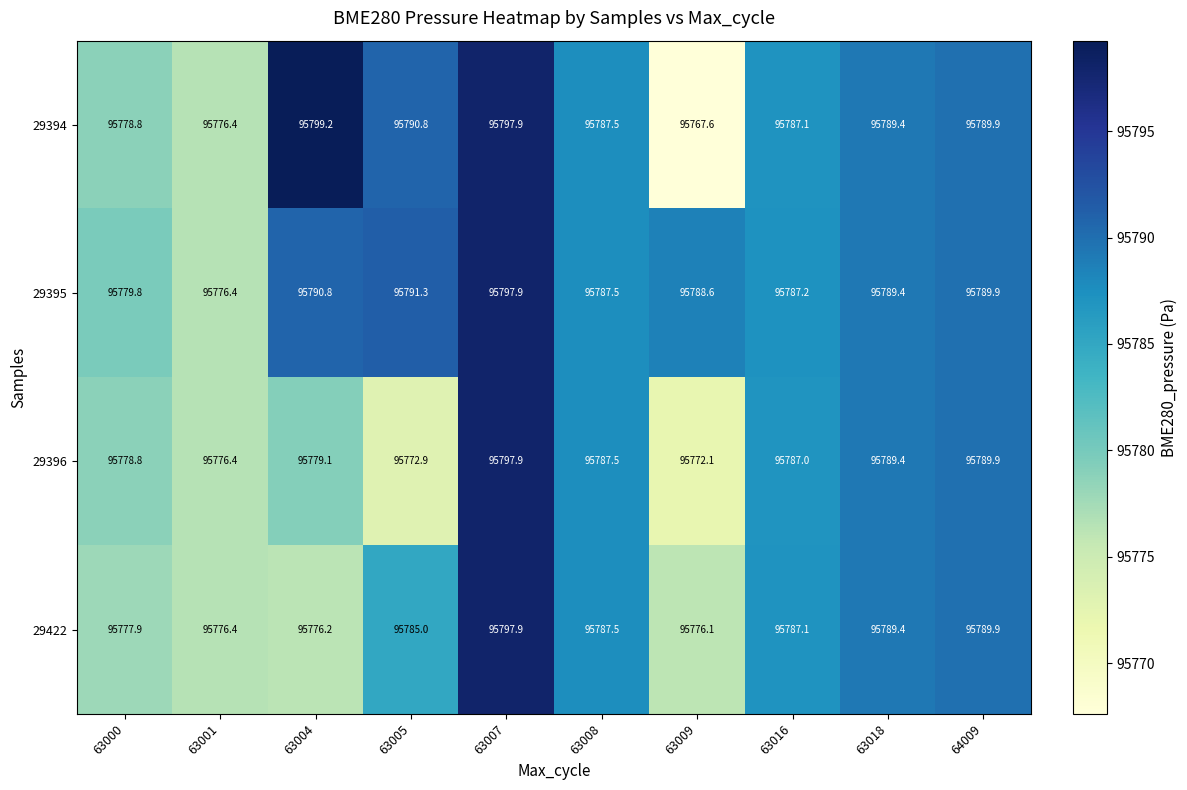

List the series in order of their overall mean, lowest first.

29396, 29422, 29394, 29395